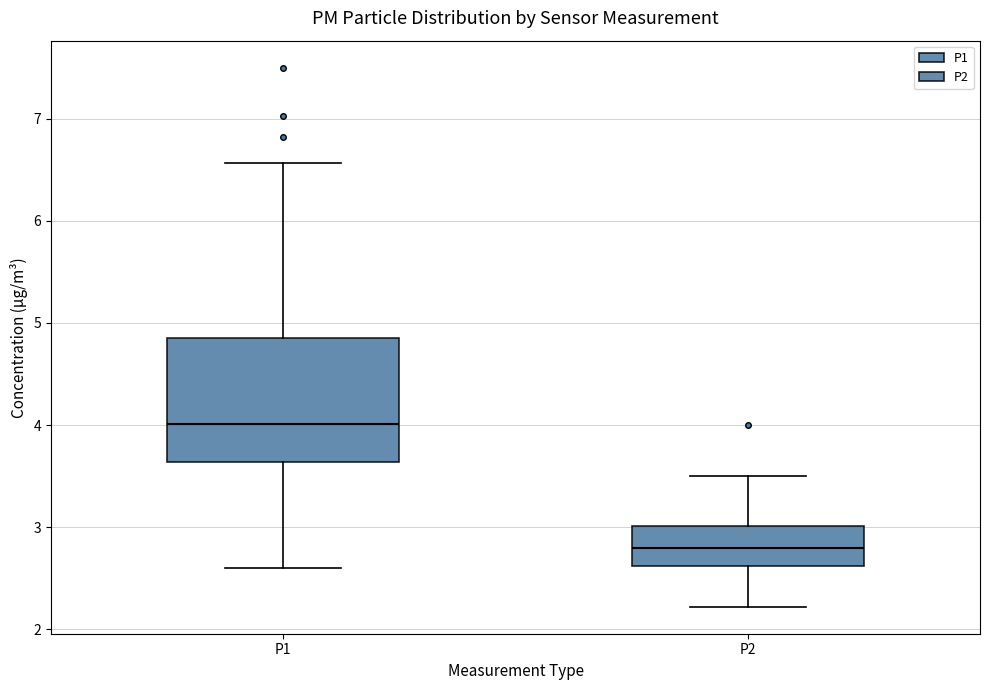

Reading left to right, transcribe this box plot: for each box, give where its median line is, the range the box spans, and where its two whiskers end, as read against the y-axis. The values are not printed on the chart, so give them approximately, as read against the axis.

P1: median 4.0, box 3.6 to 4.8, whiskers 2.6 to 6.6
P2: median 2.8, box 2.6 to 3.0, whiskers 2.2 to 3.5